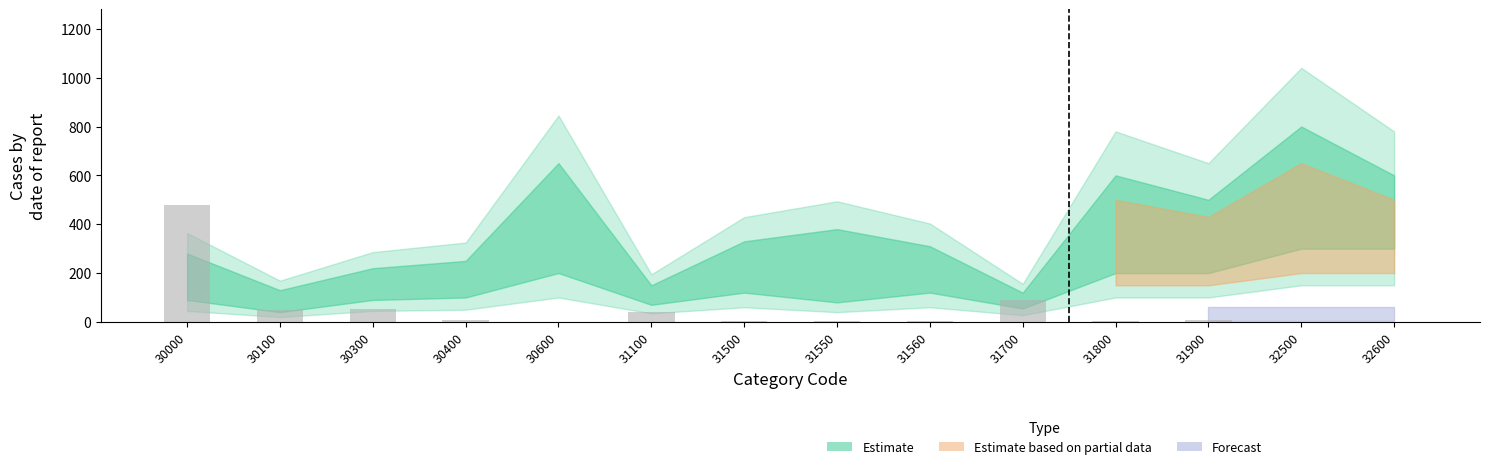

What value does the data have at 30300?

53.9